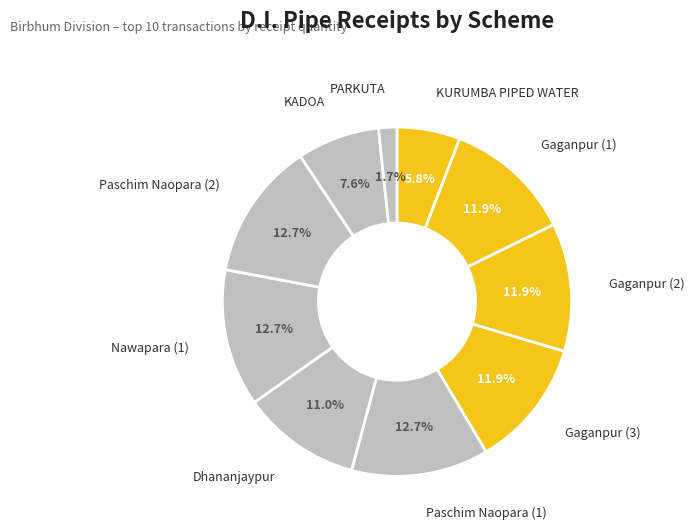

What percentage is the Gaganpur (2) slice, to the nearest percent?

12%